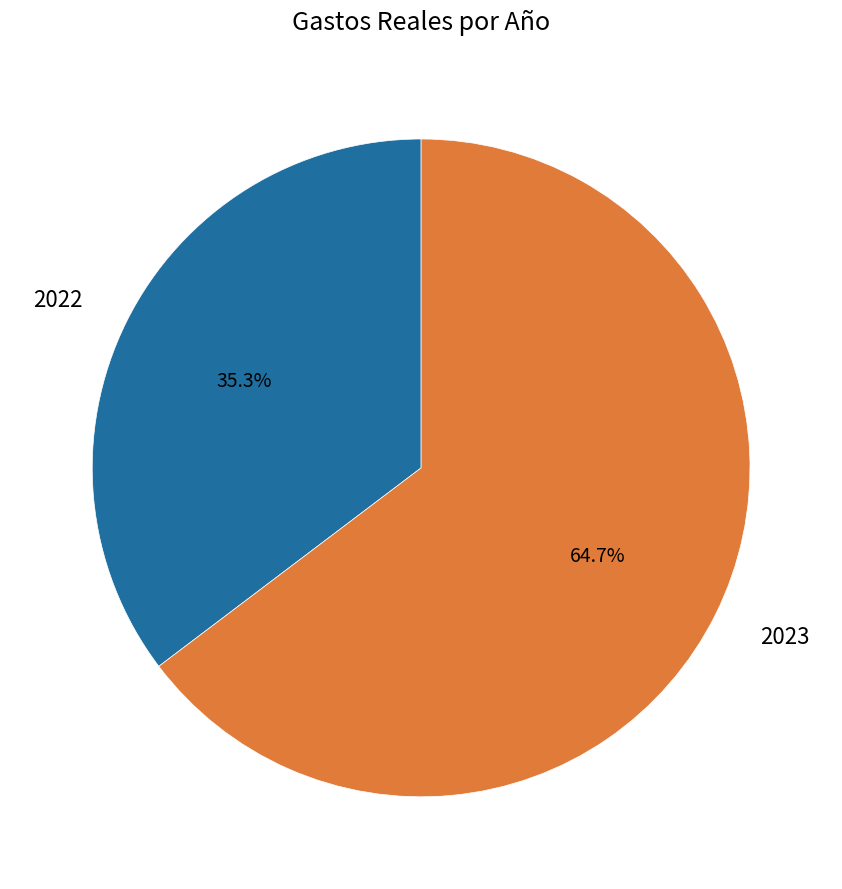

How many slices are in this pie chart?

2